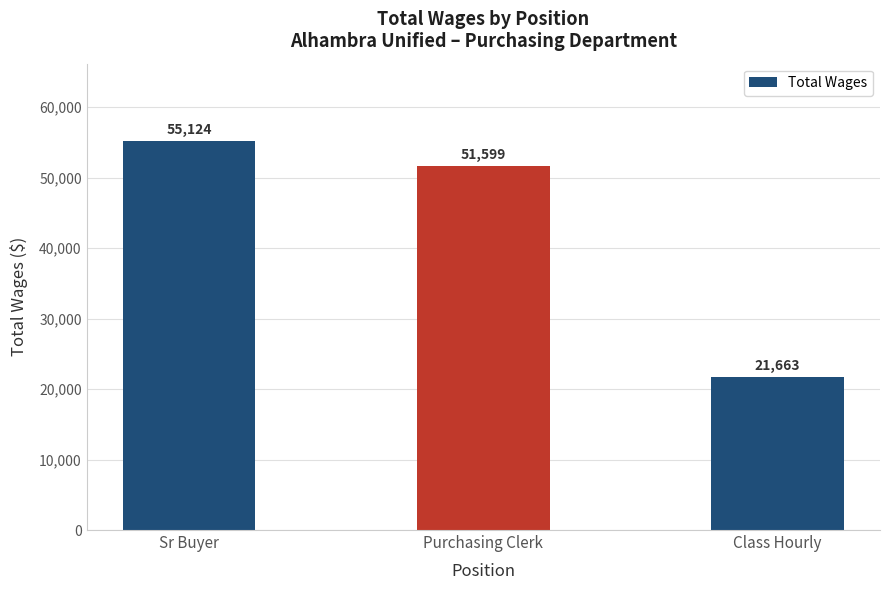

Between Sr Buyer and Class Hourly, which is larger?

Sr Buyer